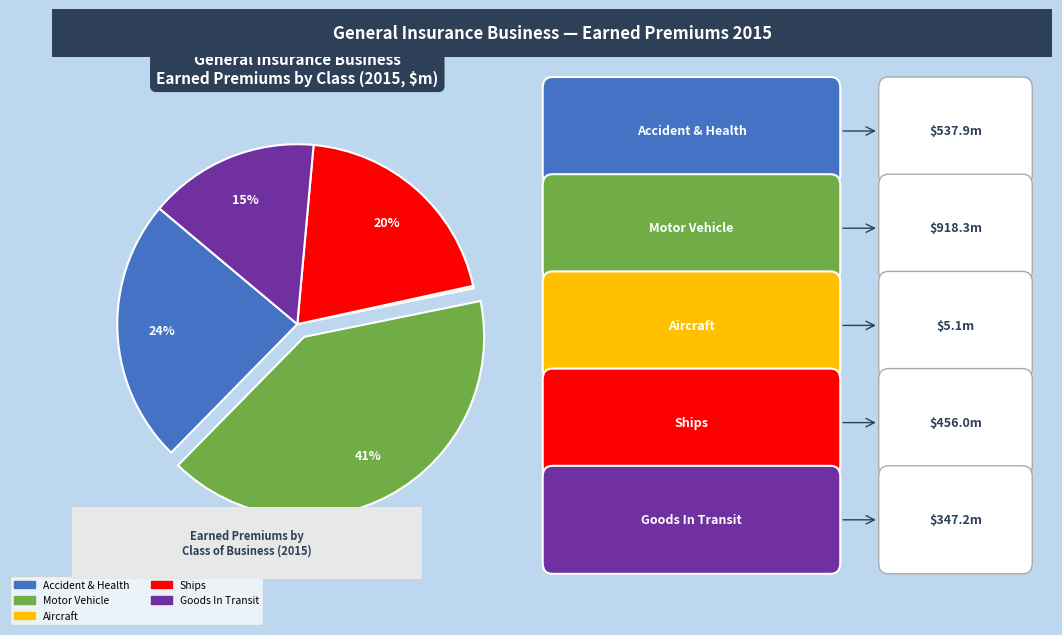

Which slice is the largest?

Motor Vehicle